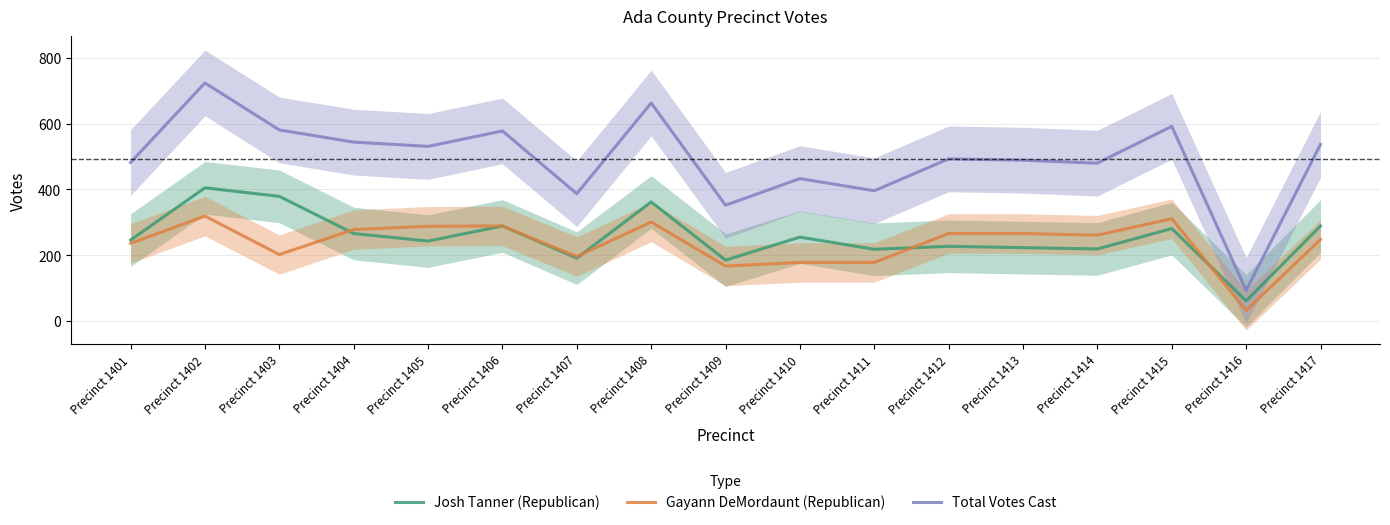

Does the chart have visible grid lines?

Yes